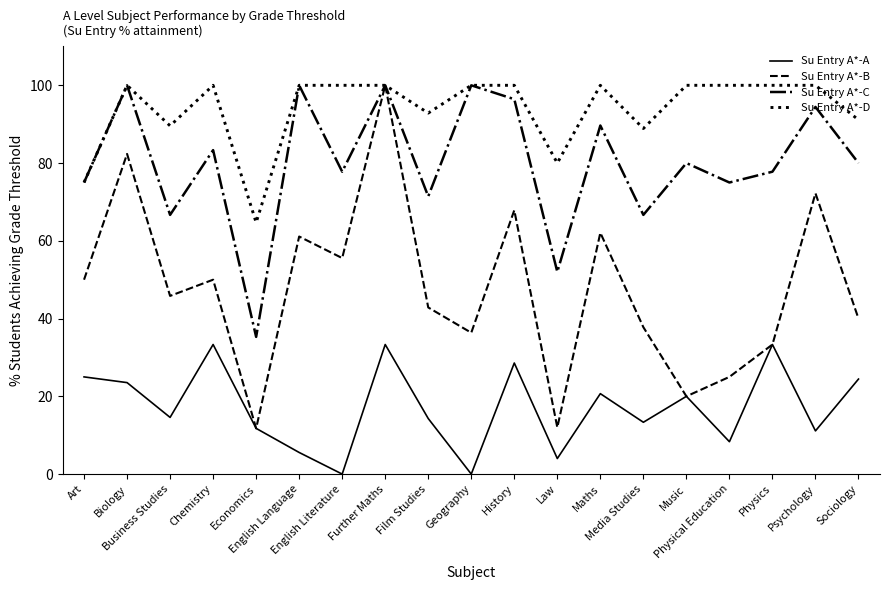

List the series in order of their overall mean, highest first.

Su Entry A*-D, Su Entry A*-C, Su Entry A*-B, Su Entry A*-A